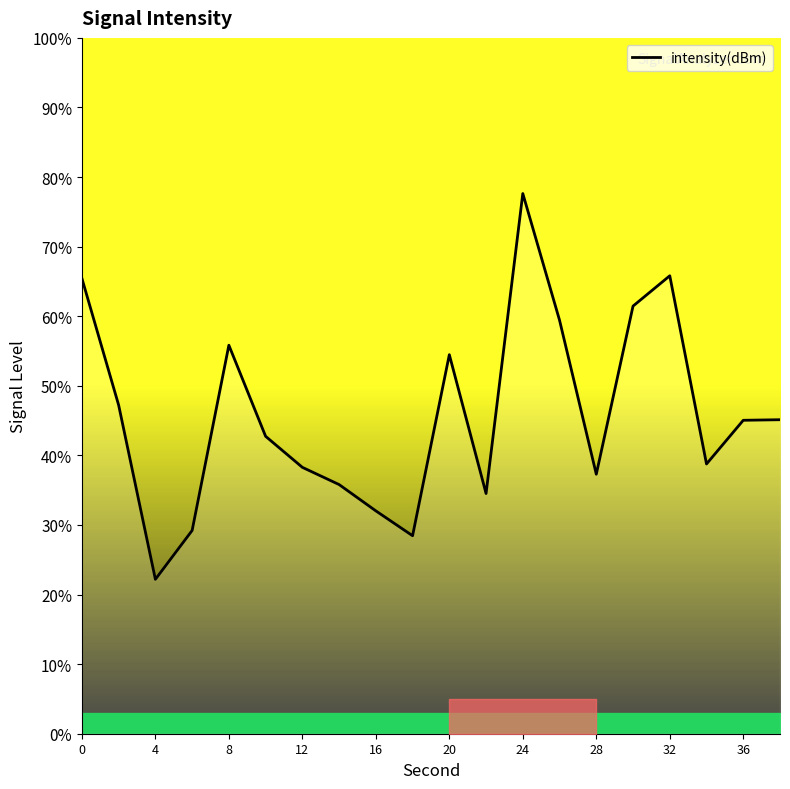

What is the difference between the maximum and minimum values?

55.4